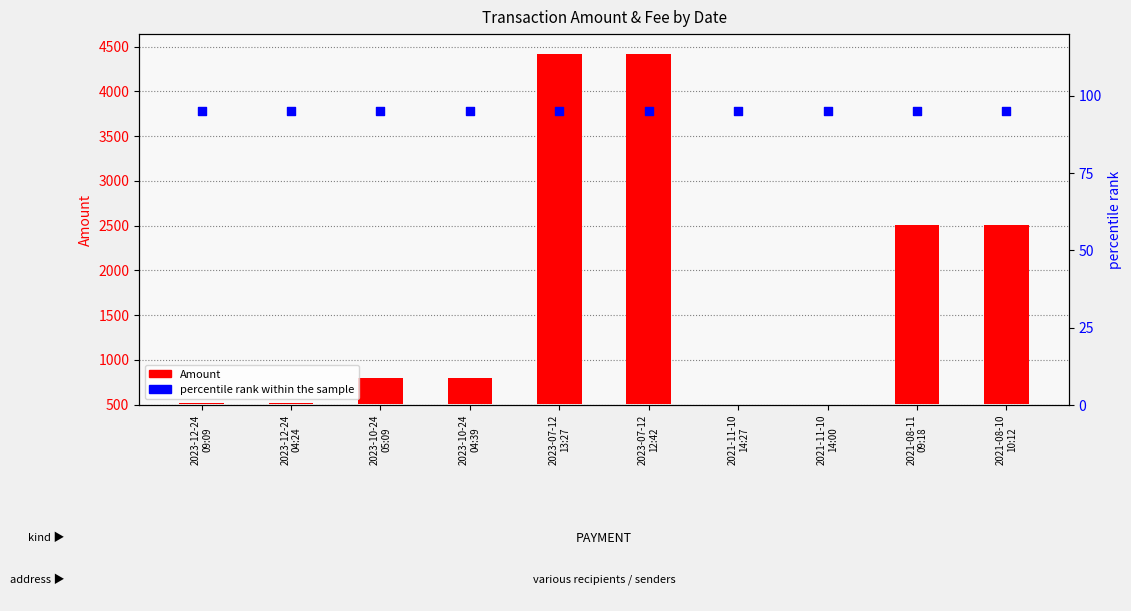

Which series reaches the maximum Y coordinate?

Amount